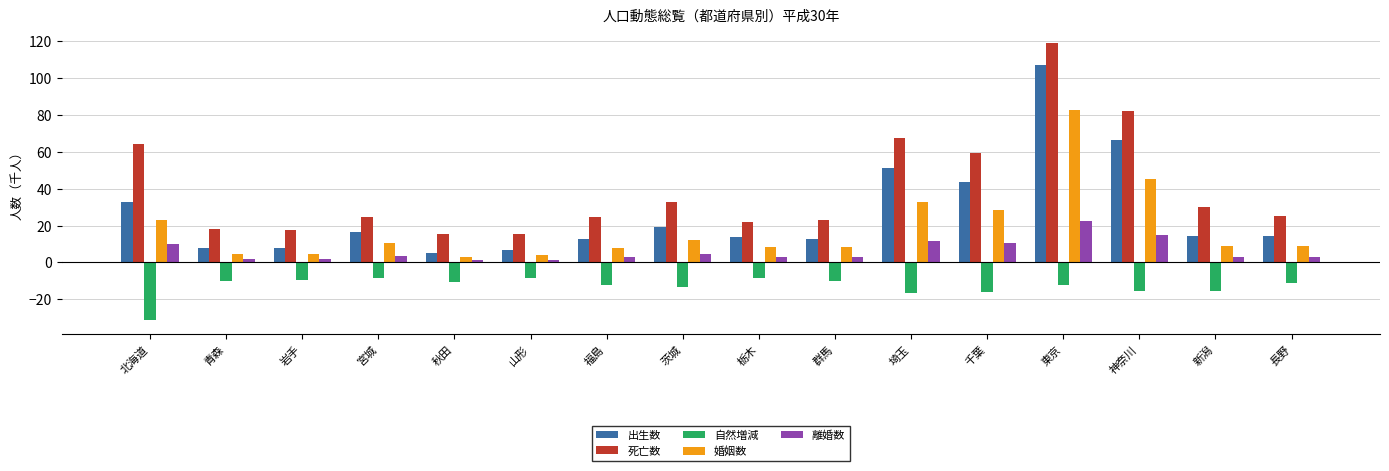

Is it true that 婚姻数 equals 8.7 at 長野?

True